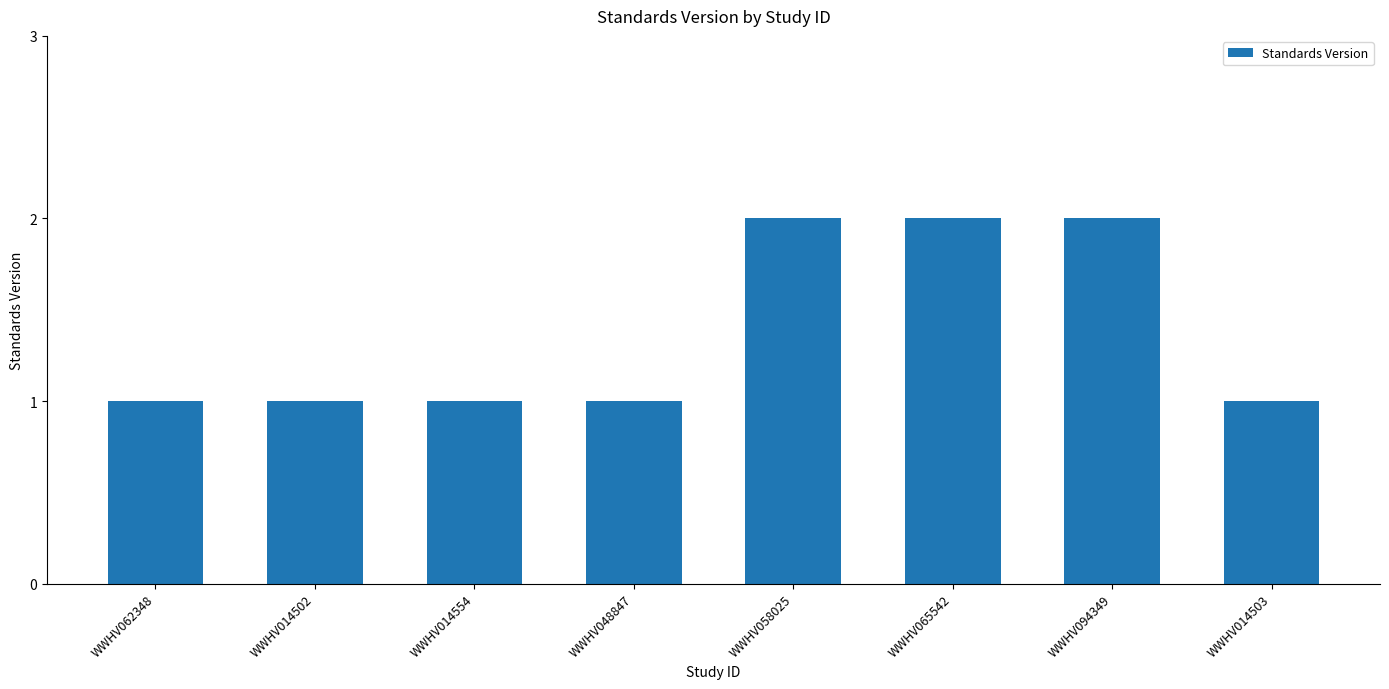

How many series are shown in this chart?

1